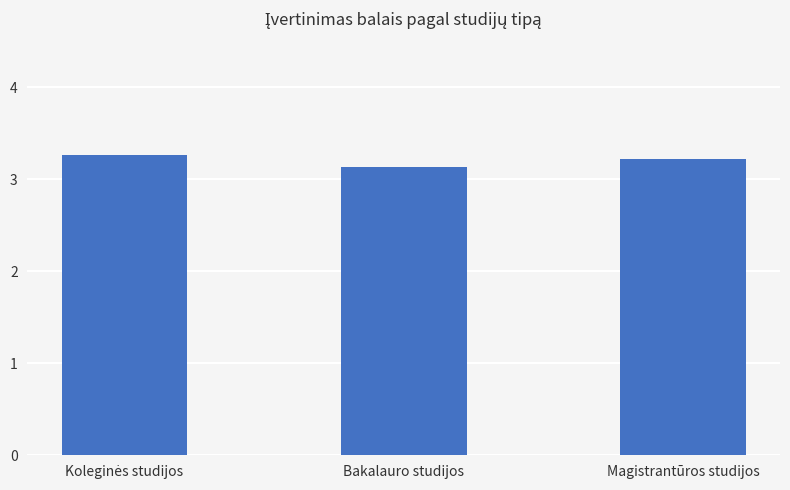

Is it true that the value at Magistrantūros studijos is 1.1?

False